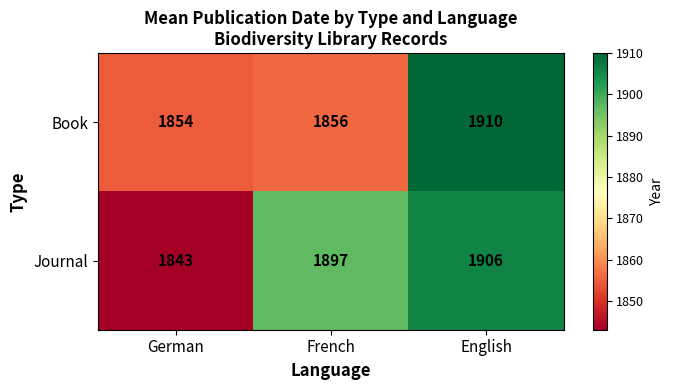

Which series has the largest total across all categories?

Journal